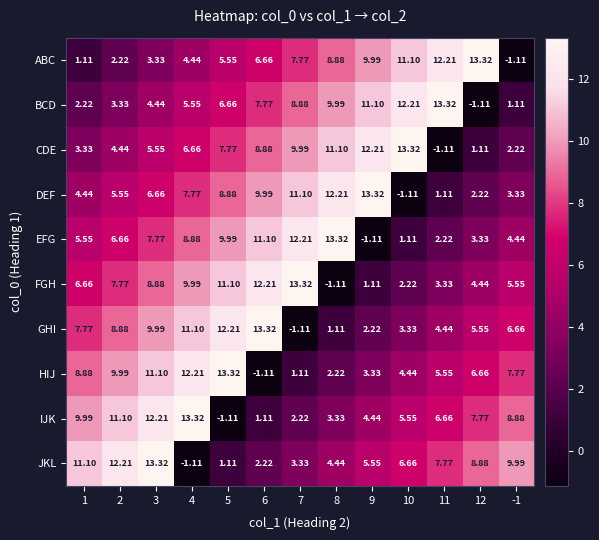

Between 2 and 8, which series saw the biggest shift?

FGH